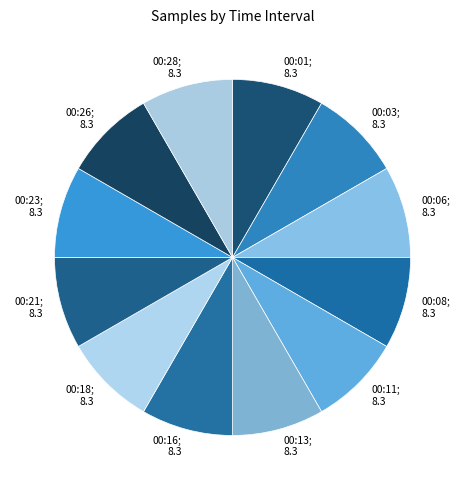

True or false: 00:28 accounts for 8% of the total.

True